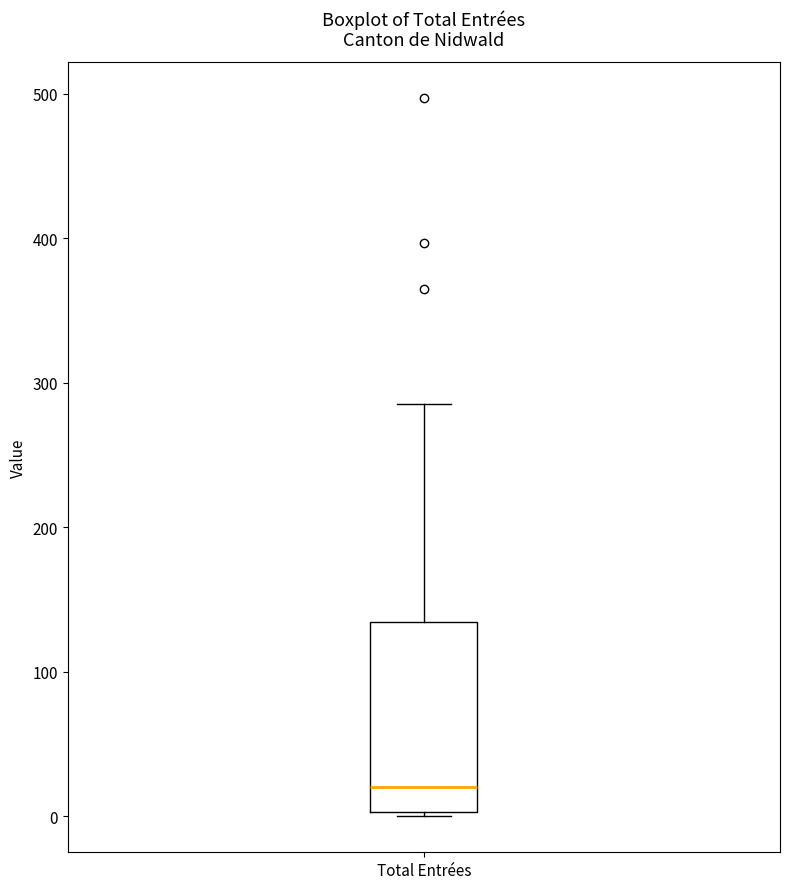

Transcribe this box plot: give where the median line is, the range the box spans, and where the two whiskers end, as read against the y-axis. The values are not printed on the chart, so give them approximately, as read against the axis.

median 20, box 0 to 130, whiskers 0 to 290